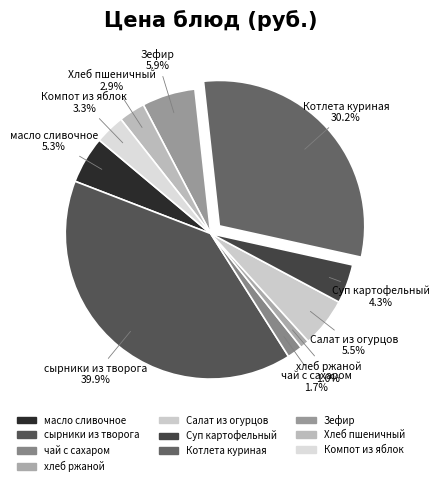

Does масло сливочное represent more than half of the total?

No